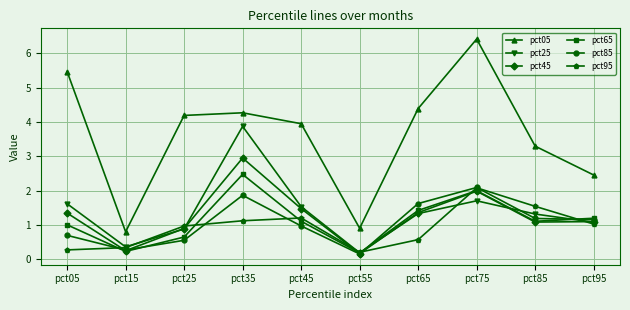

How many lines are shown in the chart?

6